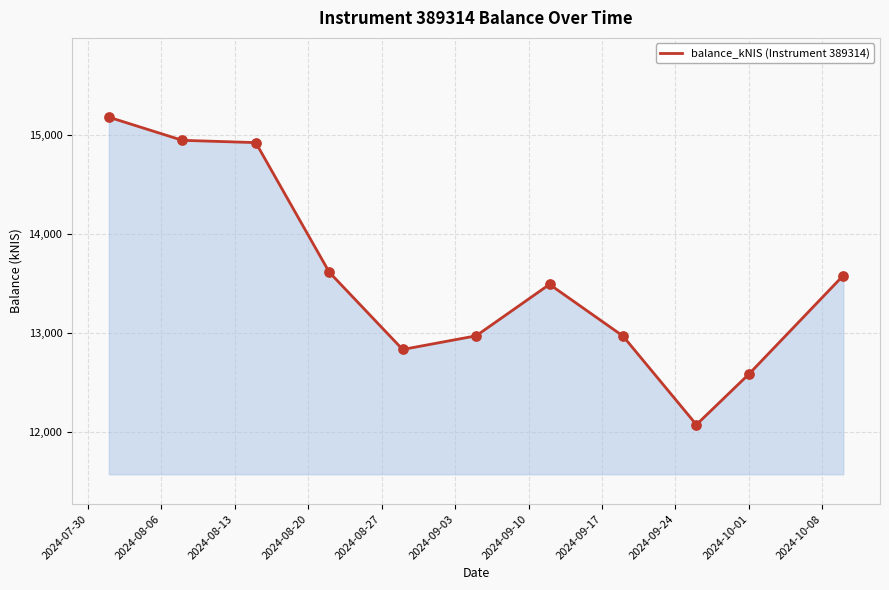

What is the difference between the maximum and minimum values?

3102.7